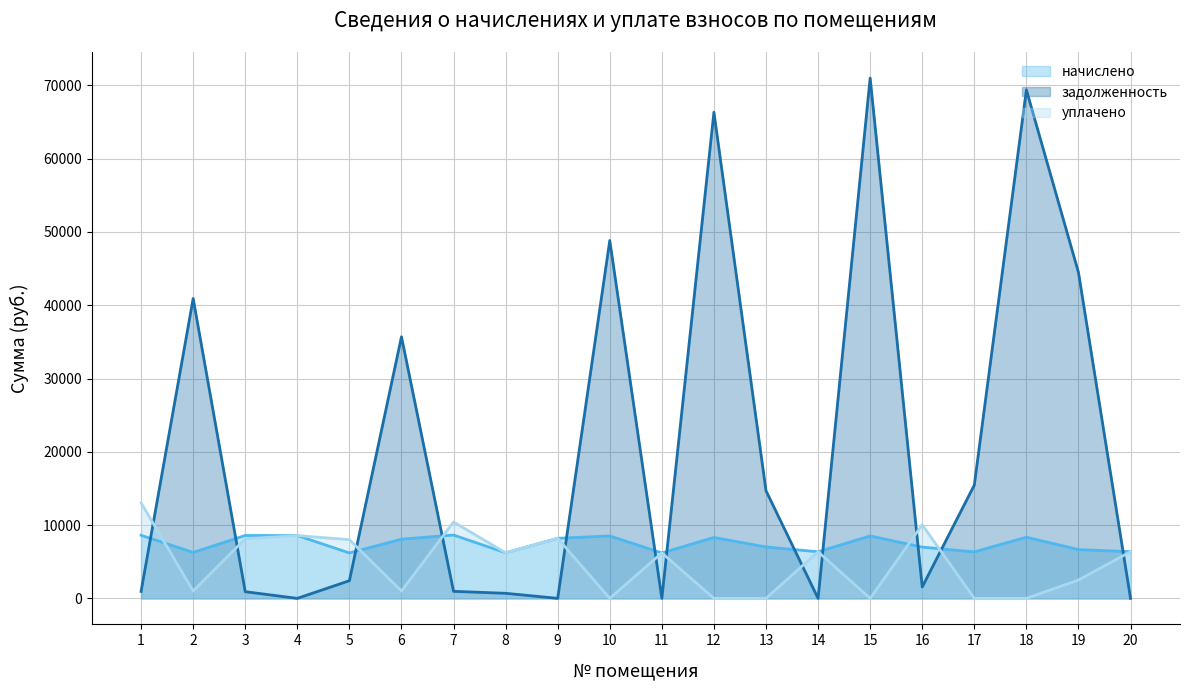

At which label does задолженность first exceed 2410?

2